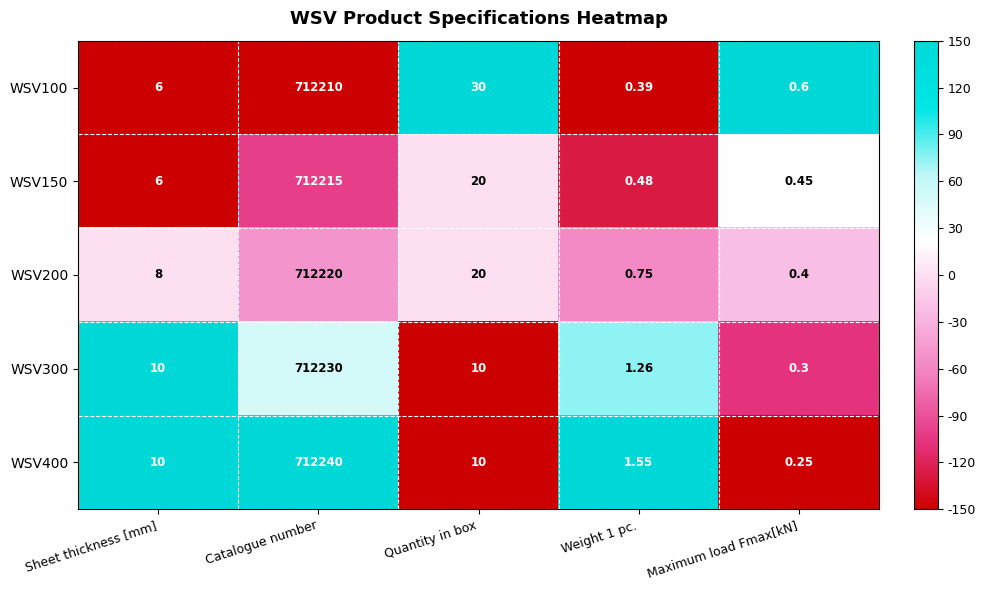

At Catalogue number, list the series in order from largest to smallest.

WSV400, WSV300, WSV200, WSV150, WSV100